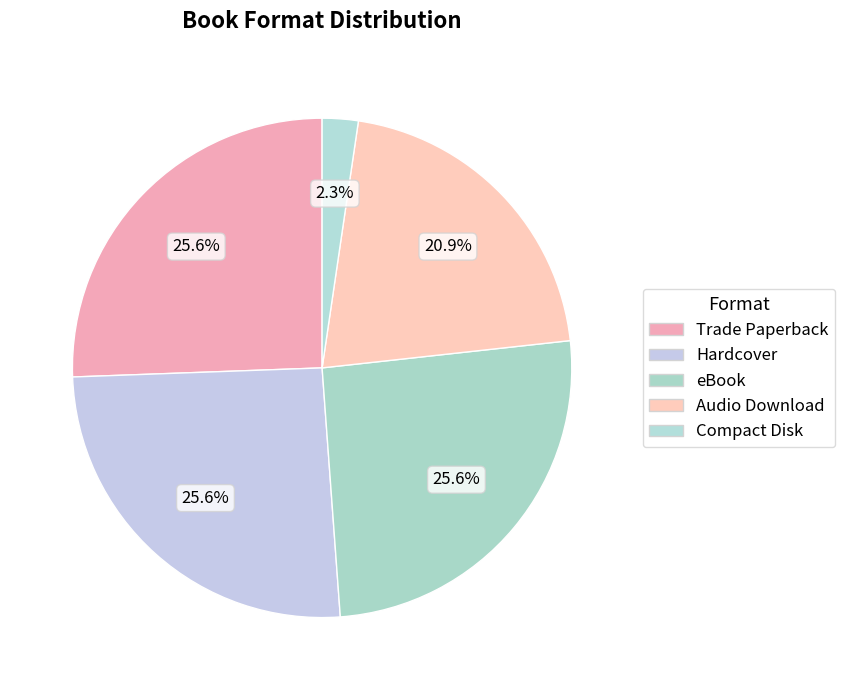

Does Audio Download represent more than half of the total?

No